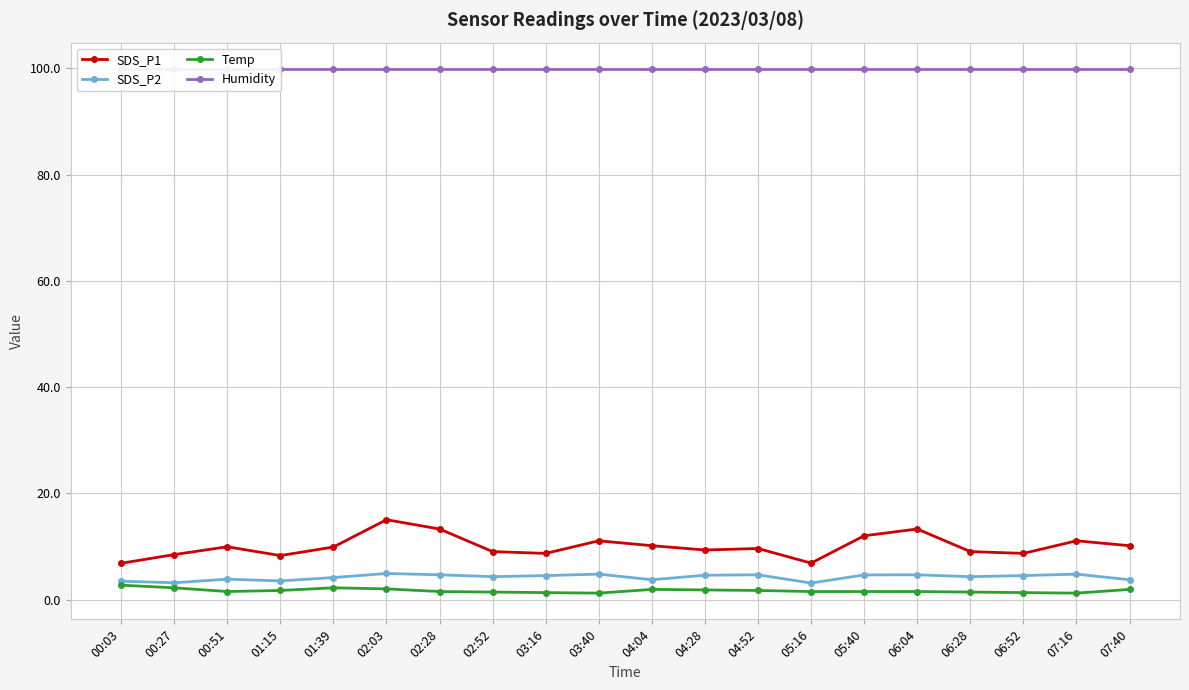

Does the chart have visible grid lines?

Yes